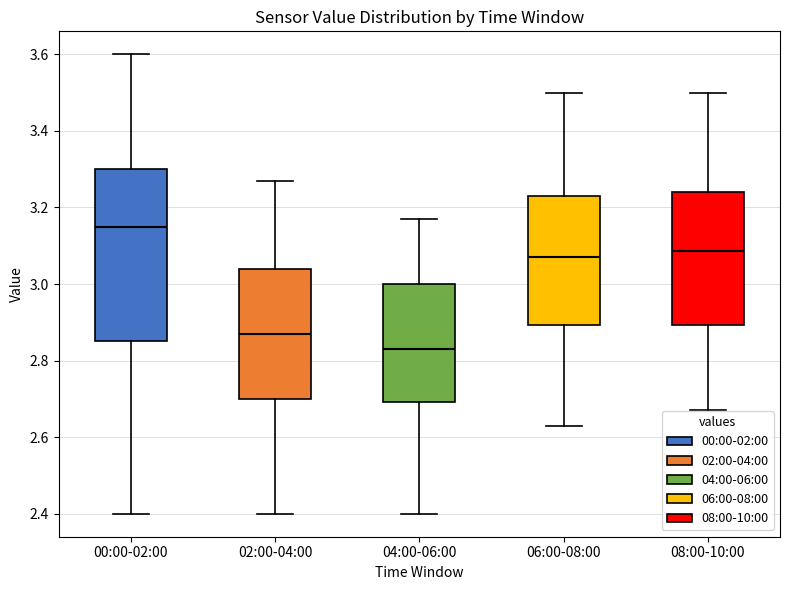

Which box's median line is the highest?

00:00-02:00